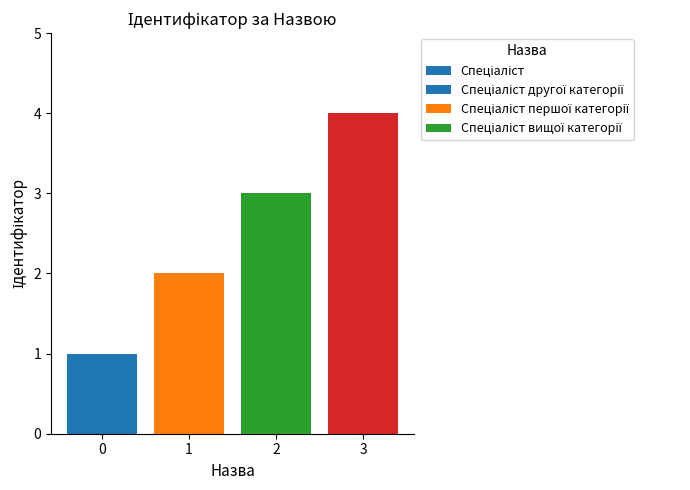

What is the sum of all values?

10